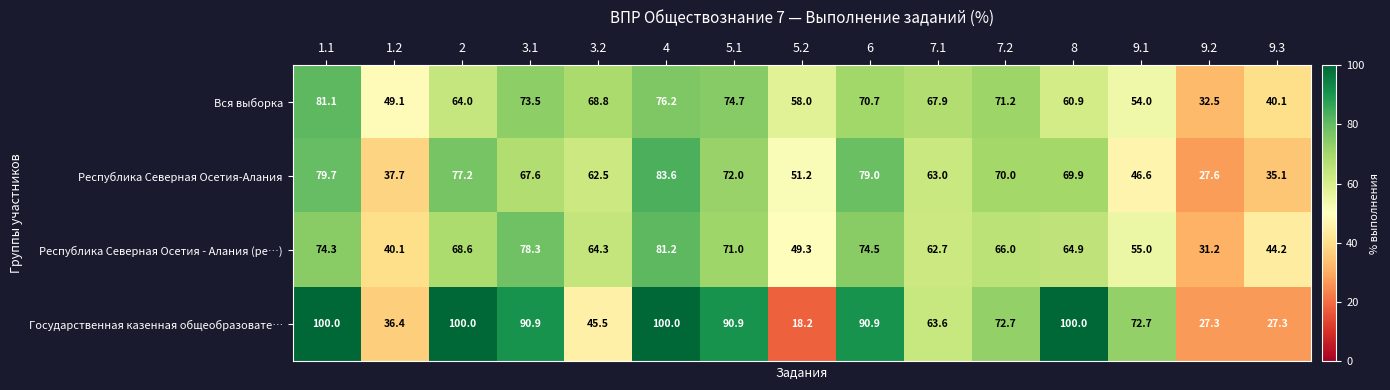

What is the average value of the Республика Северная Осетия - Алания (ре…) series?

61.7